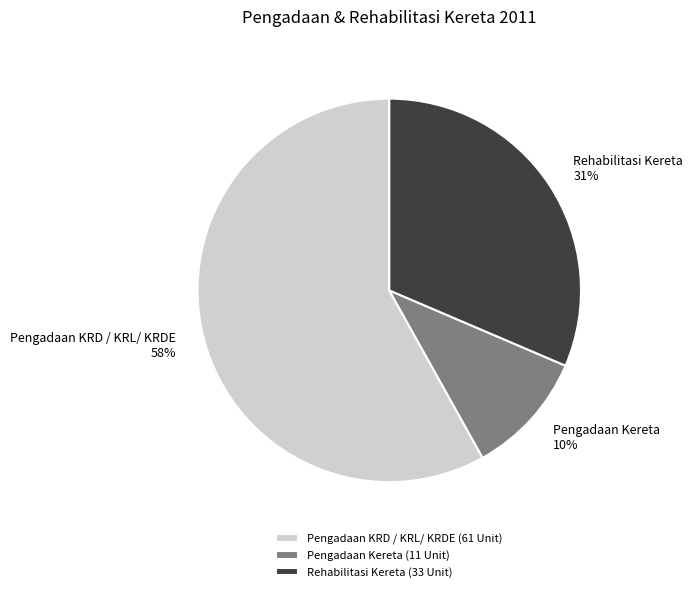

The Pengadaan KRD / KRL/ KRDE slice represents 58% of the pie. True or false?

True